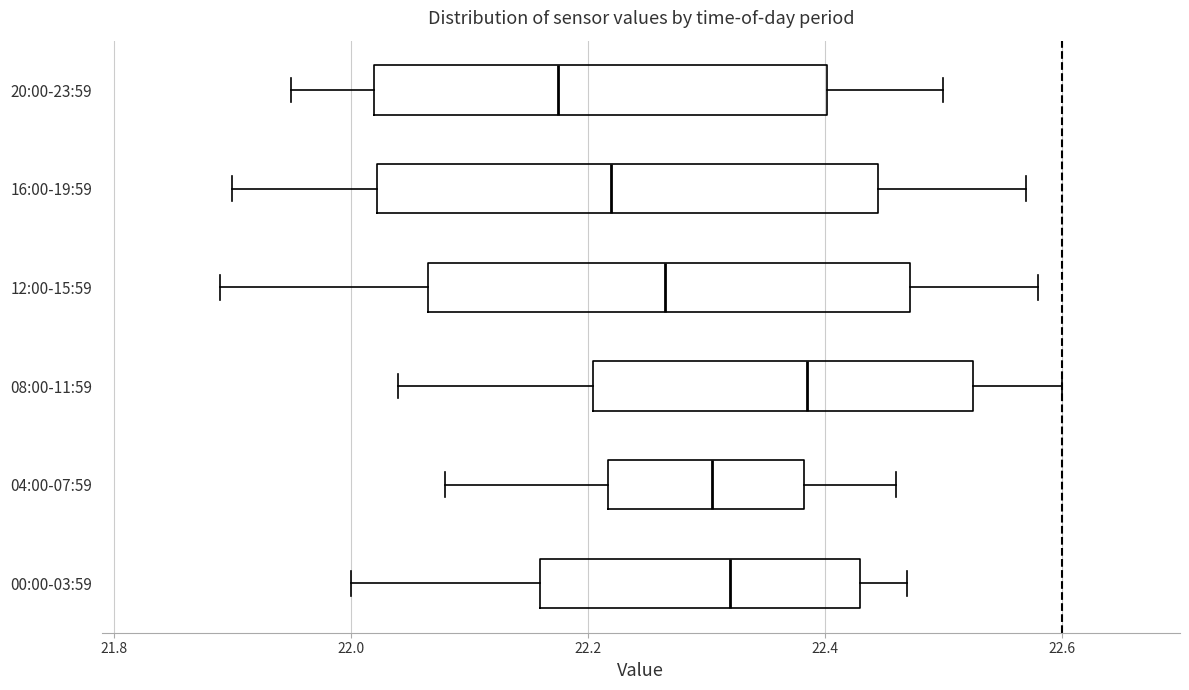

Where is the right edge of the box for 20:00-23:59 on the x-axis? The values are not printed on the chart, so give them approximately, as read against the axis.

22.40